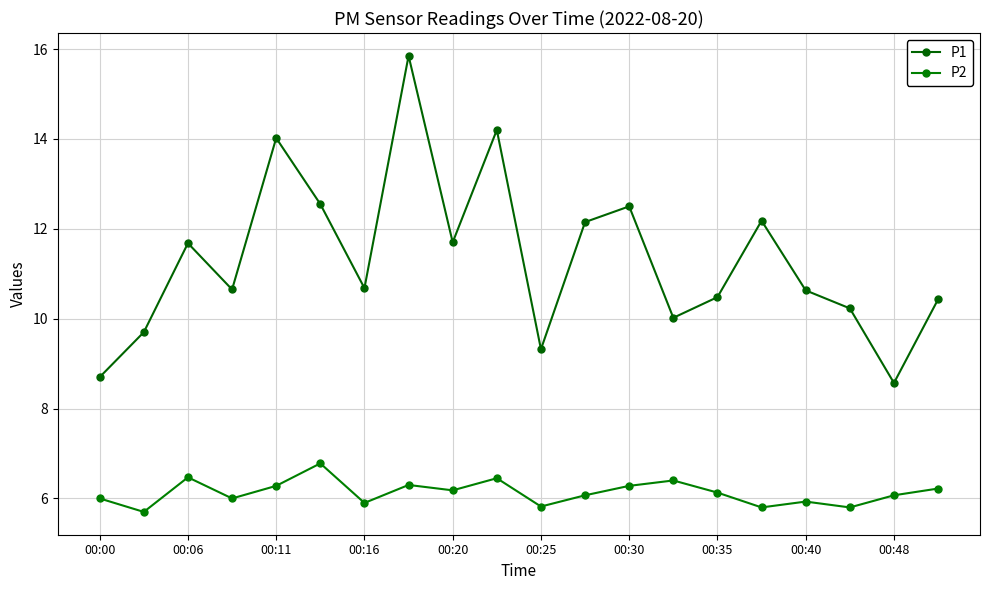

Where is the first local maximum for P1?

00:06